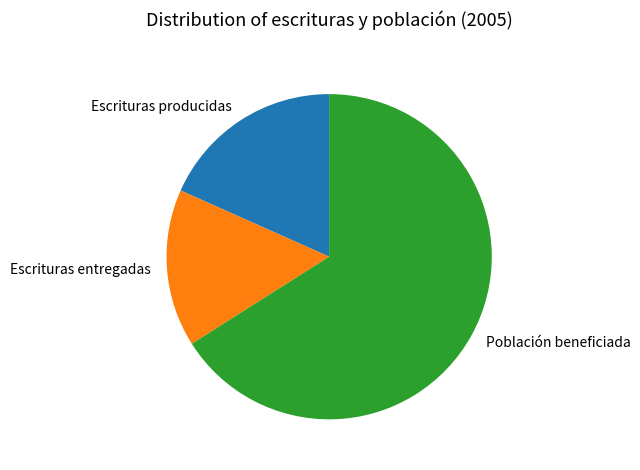

Combined, do Escrituras entregadas and Población beneficiada account for over 50%?

Yes